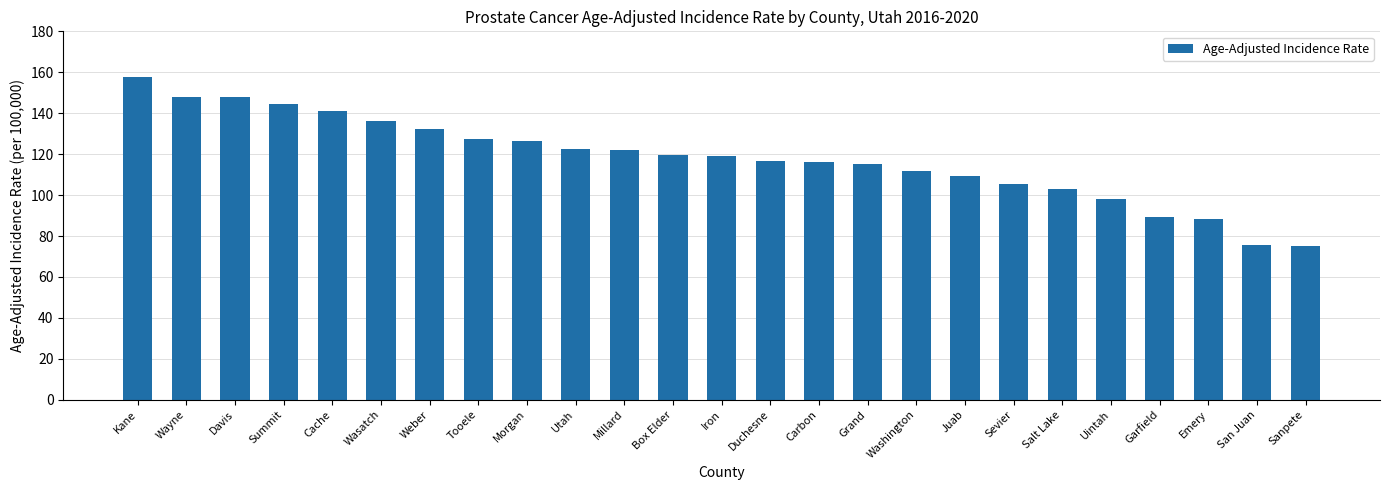

What is the difference between the values at Tooele and Davis?

20.5